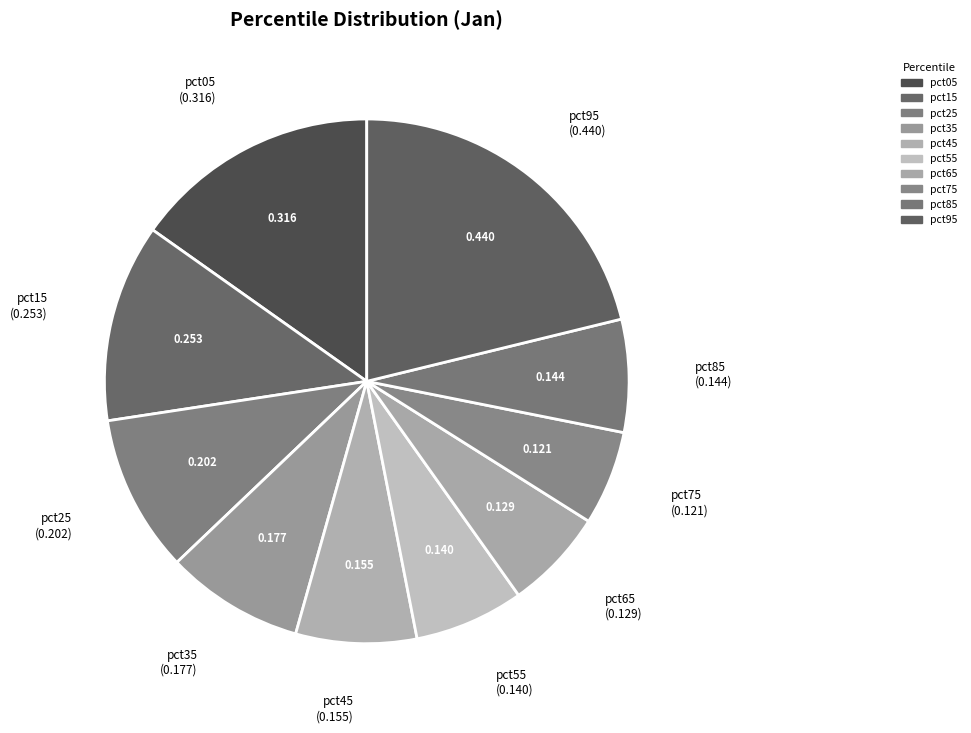

Combined, do pct35 and pct05 account for over 50%?

No